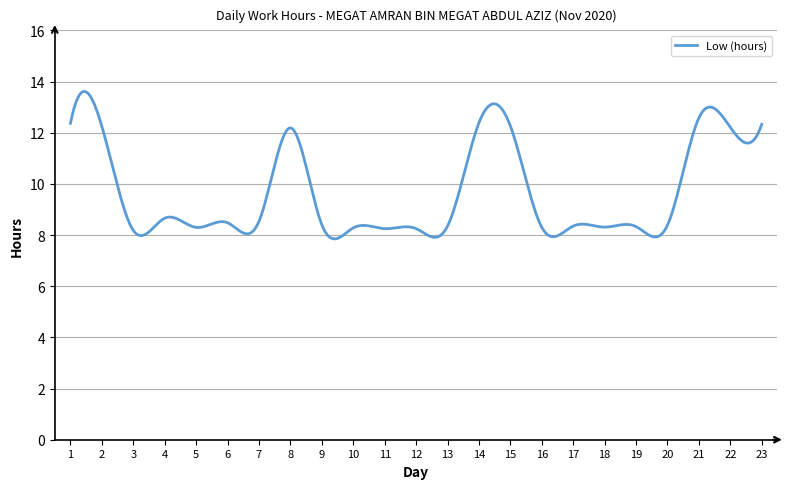

What is the maximum value shown in the chart?

13.6